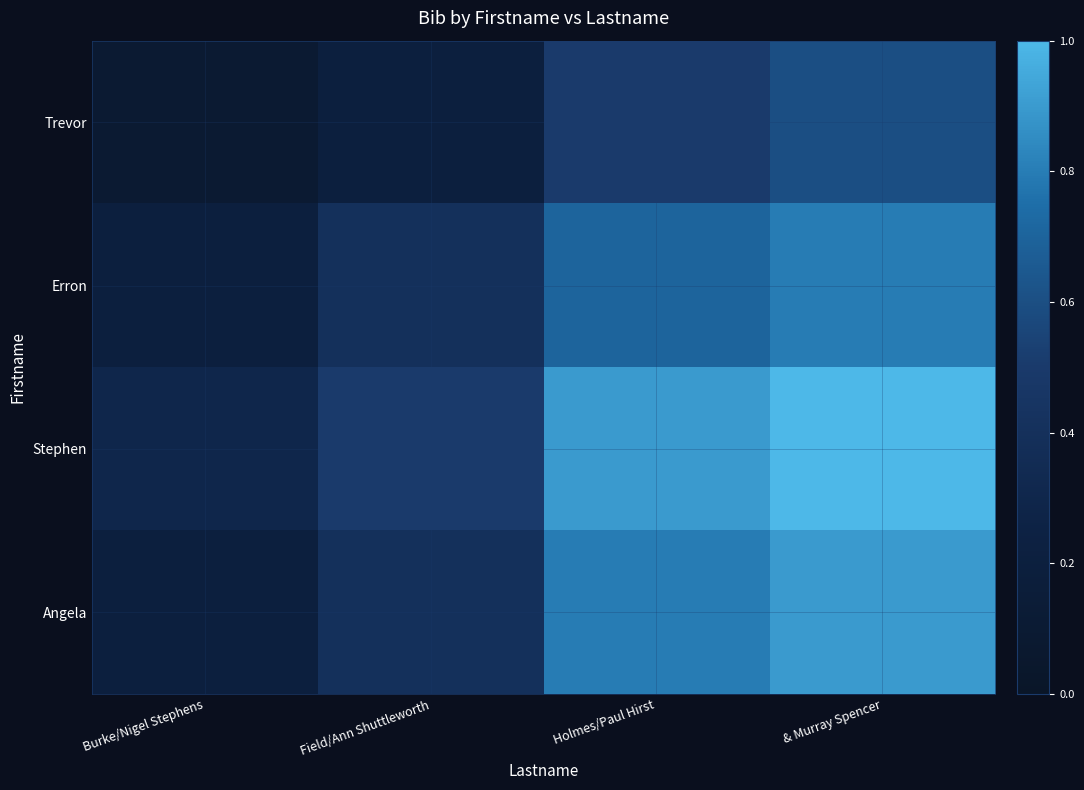

What is the smallest value displayed?

0.1